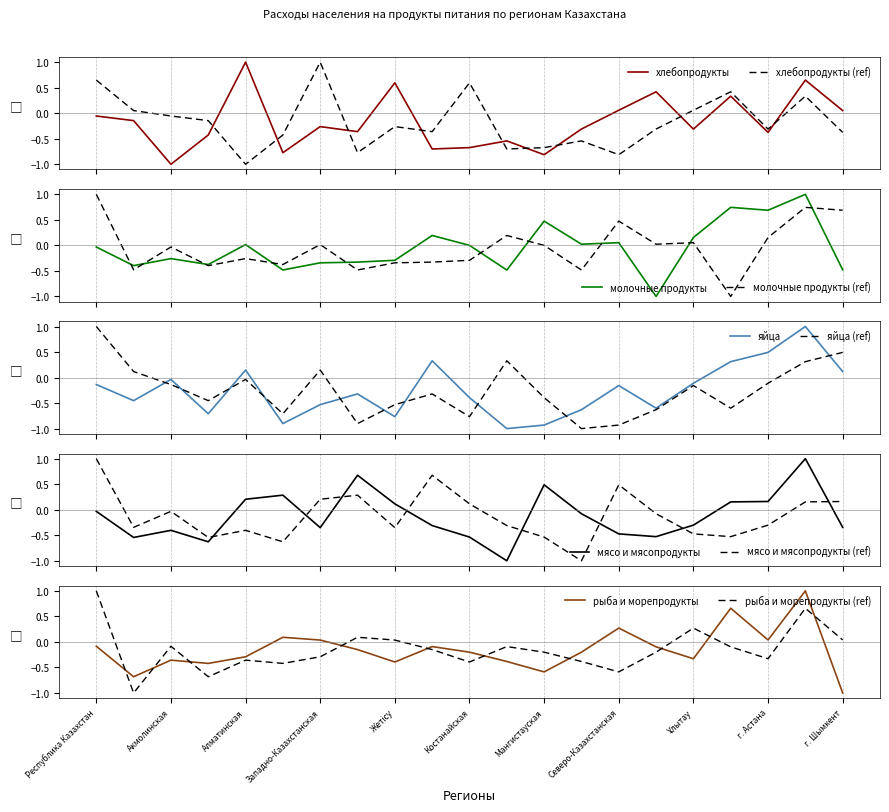

True or false: рыба и морепродукты has more than 2 points higher than both neighbors.

True